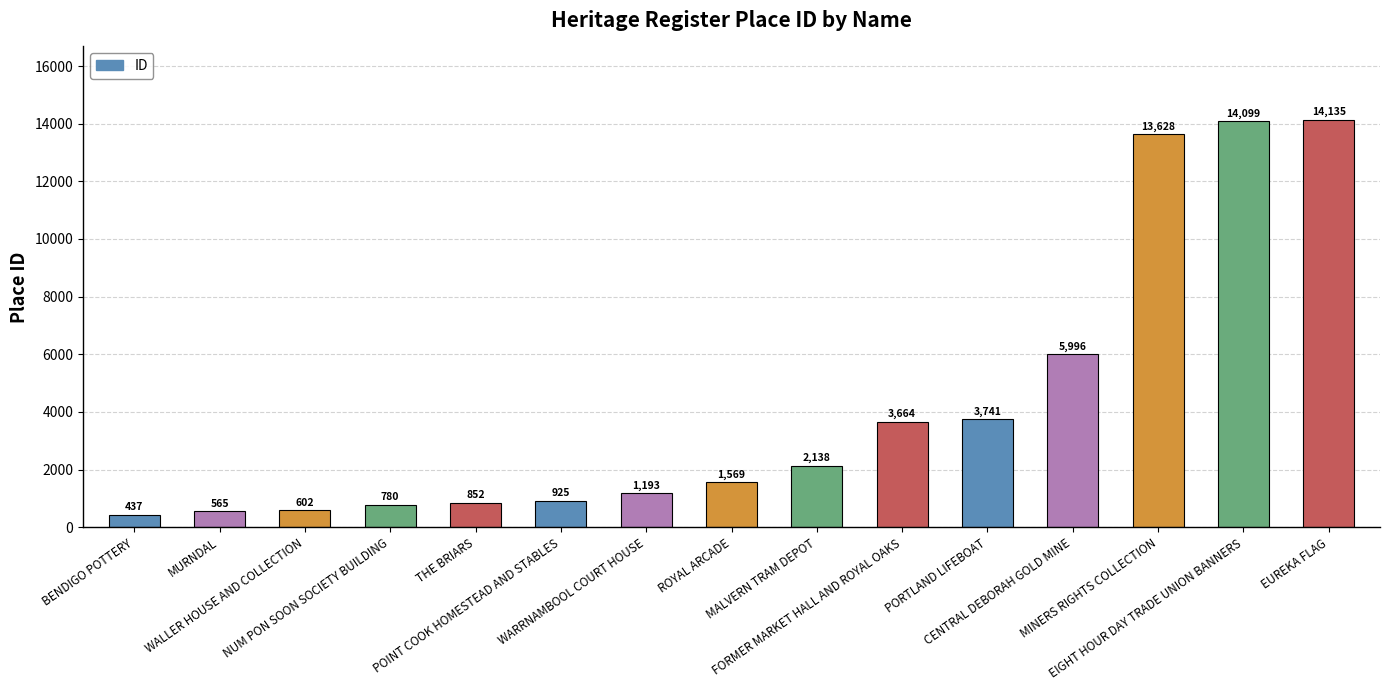

How many distinct data groups are displayed?

1